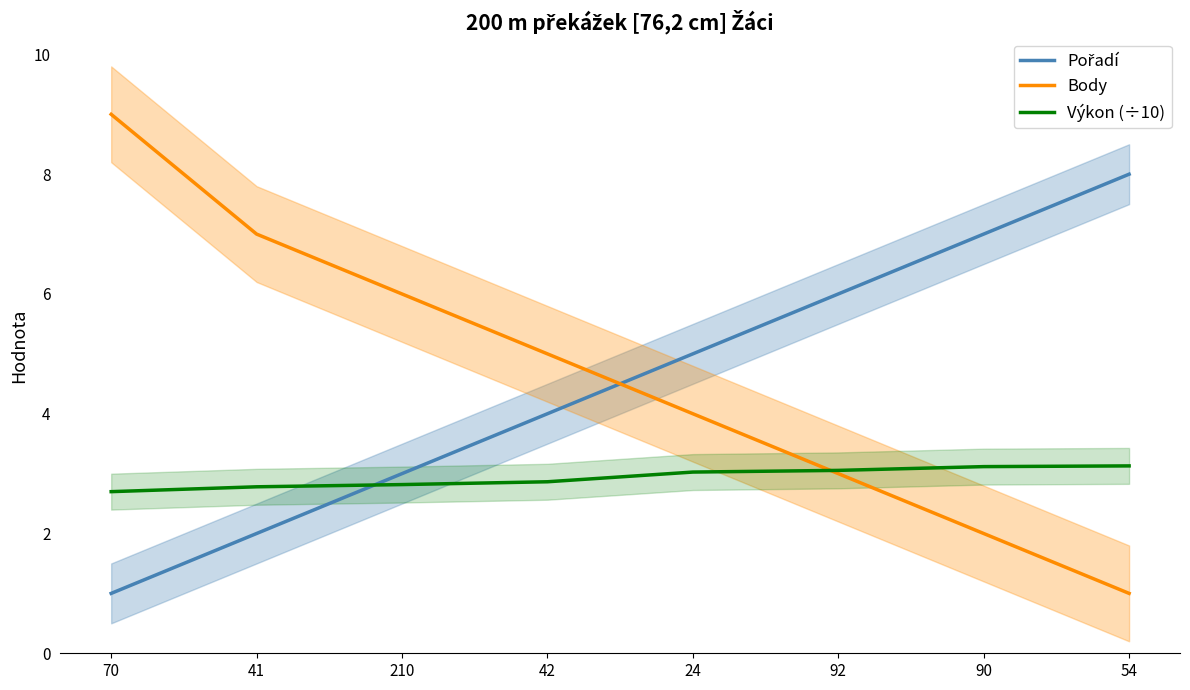

What is the label of the 2nd point from the left?

41